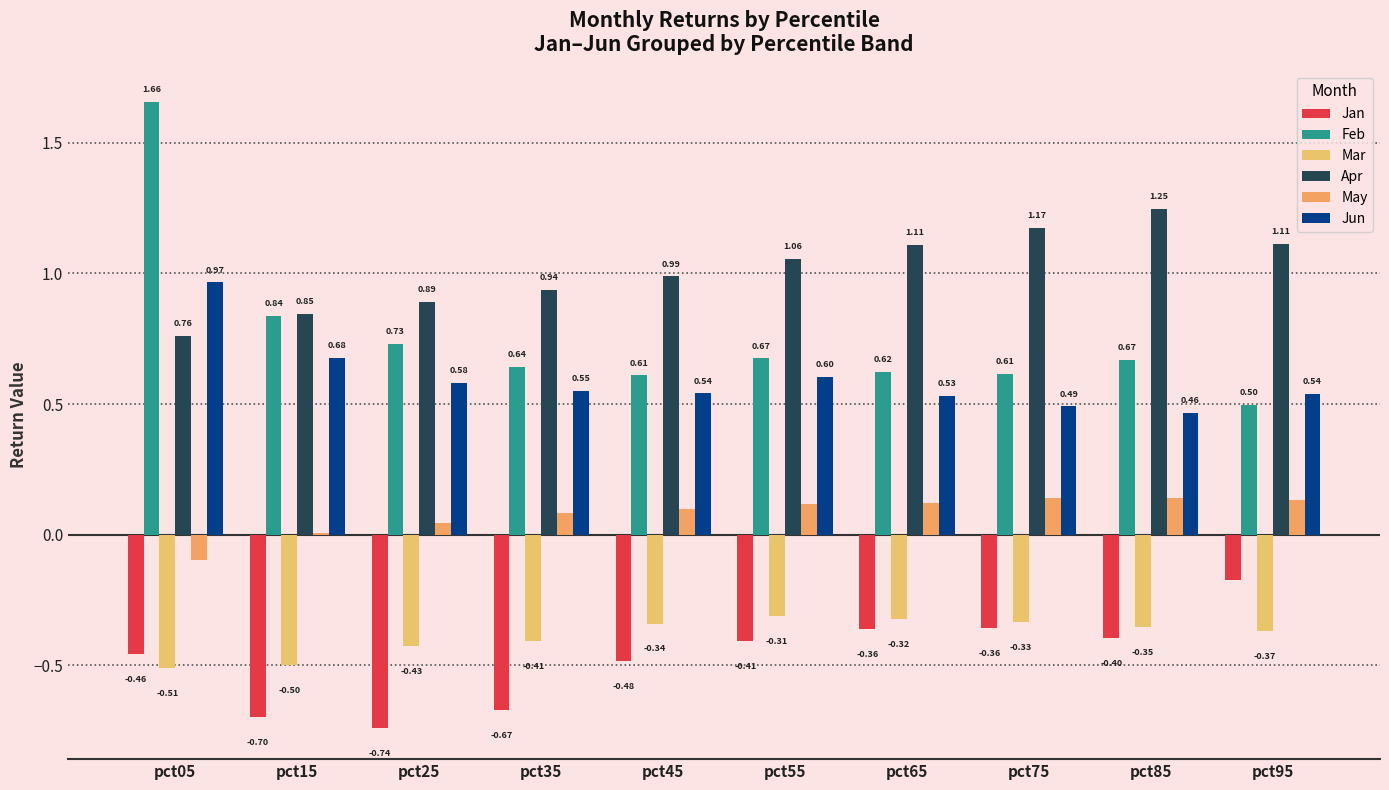

Is the value of Jun at pct05 greater than the value of Mar at pct65?

Yes